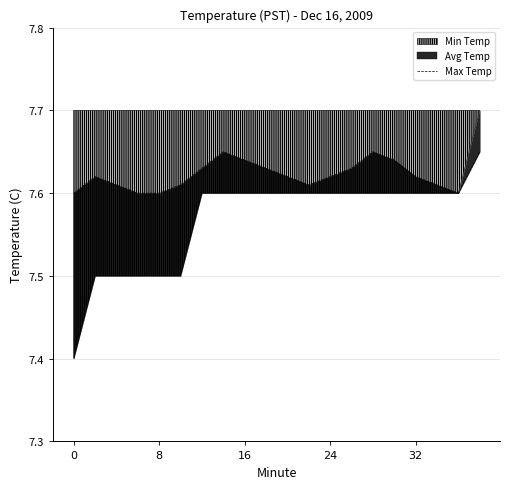

The value at 14 is 7.7. True or false?

True